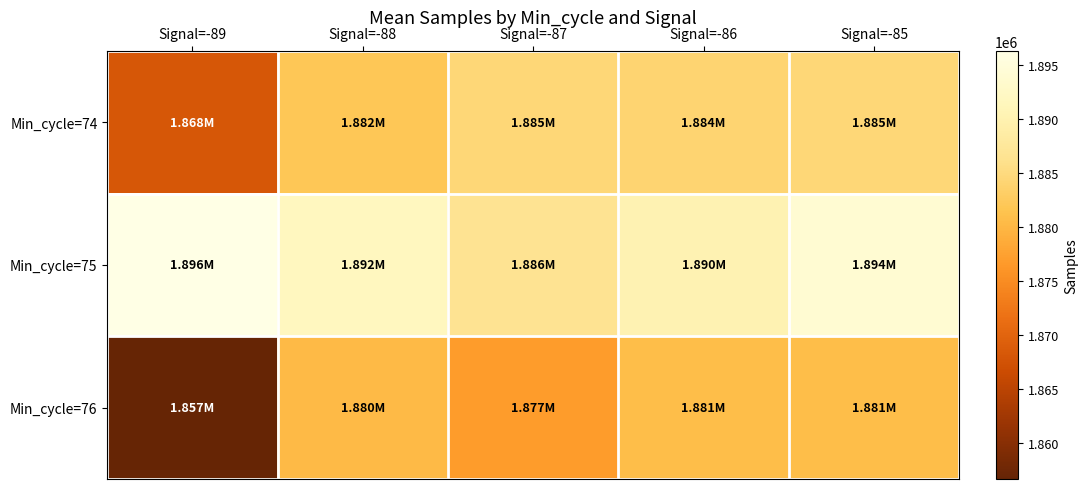

Reading left to right, what are all the values shown in this chart?

Min_cycle=74: Signal=-89=1868187	Signal=-88=1882061	Signal=-87=1884560	Signal=-86=1884049	Signal=-85=1884560
Min_cycle=75: Signal=-89=1896362	Signal=-88=1891774	Signal=-87=1886452	Signal=-86=1890289	Signal=-85=1894112
Min_cycle=76: Signal=-89=1856641	Signal=-88=1880356	Signal=-87=1876878	Signal=-86=1880749	Signal=-85=1880749